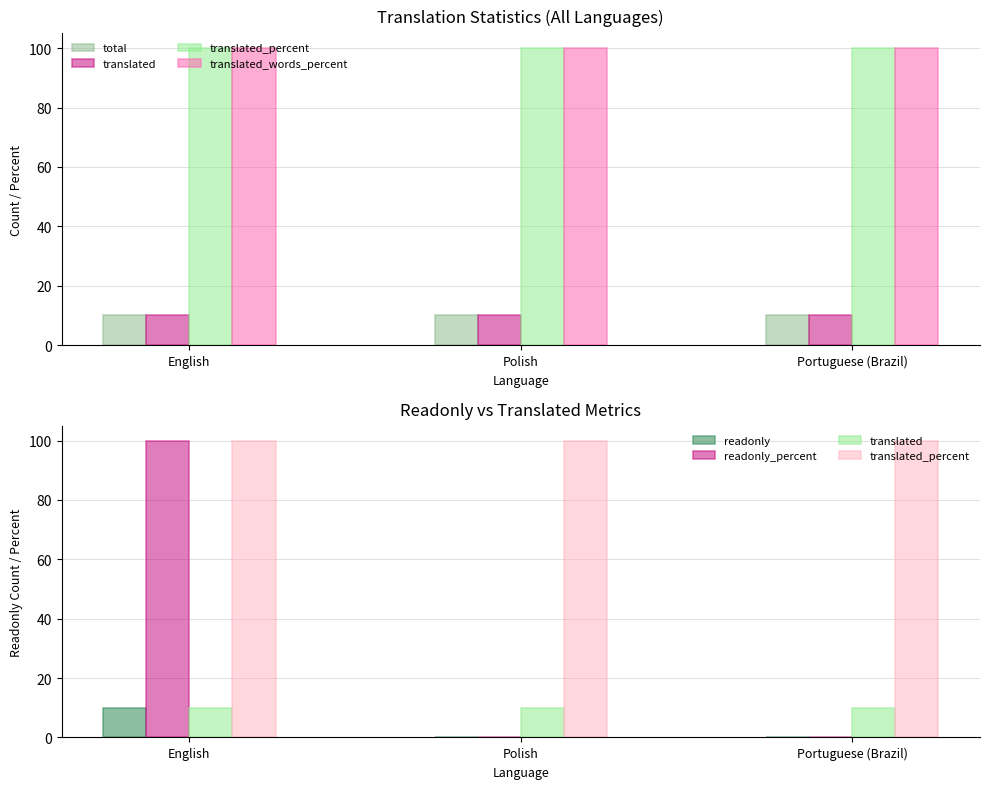

What is the value of the readonly bar at the 1st from the left?

10